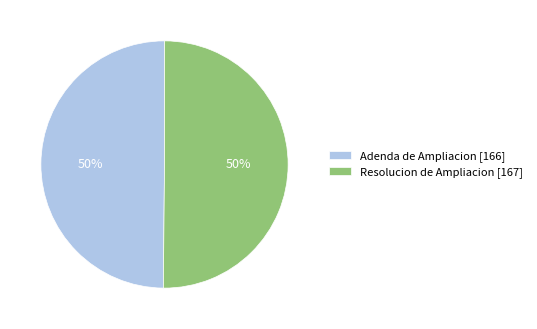

What is the ratio of the value at Resolucion de Ampliacion [167] to the value at Adenda de Ampliacion [166]?

1.0